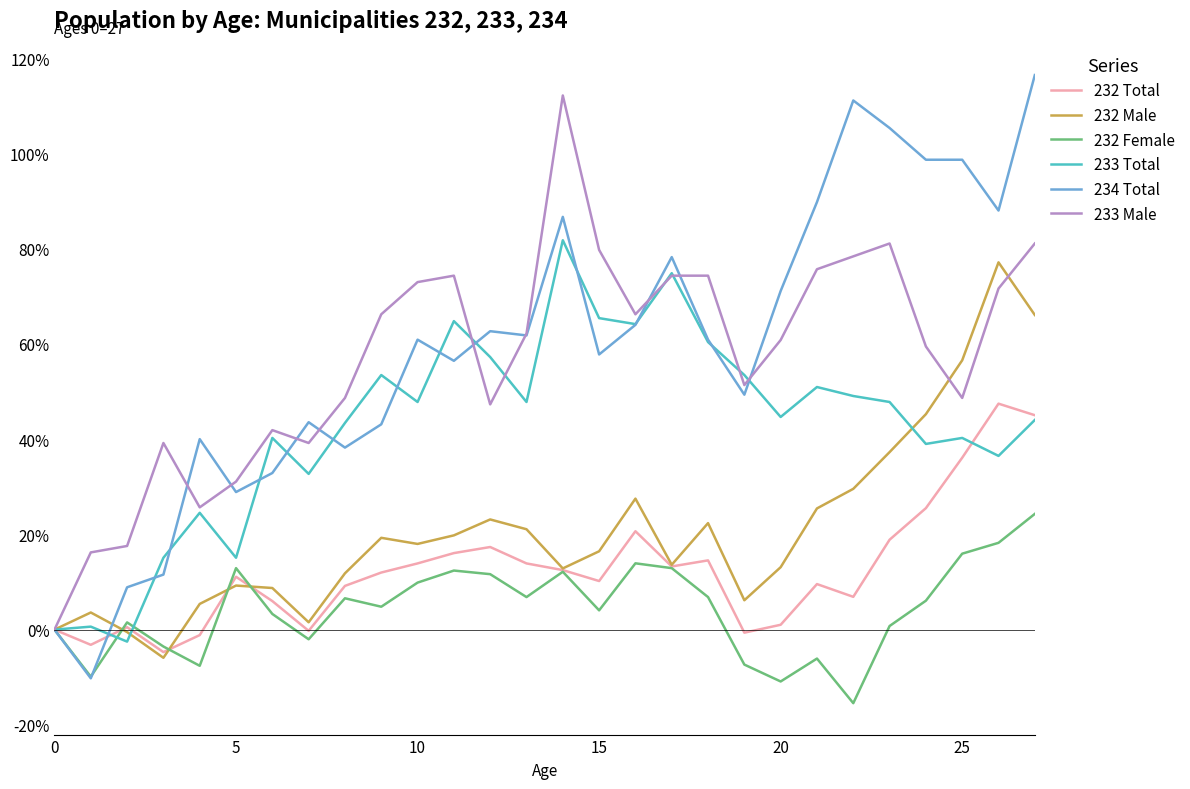

How many series are shown in this chart?

6